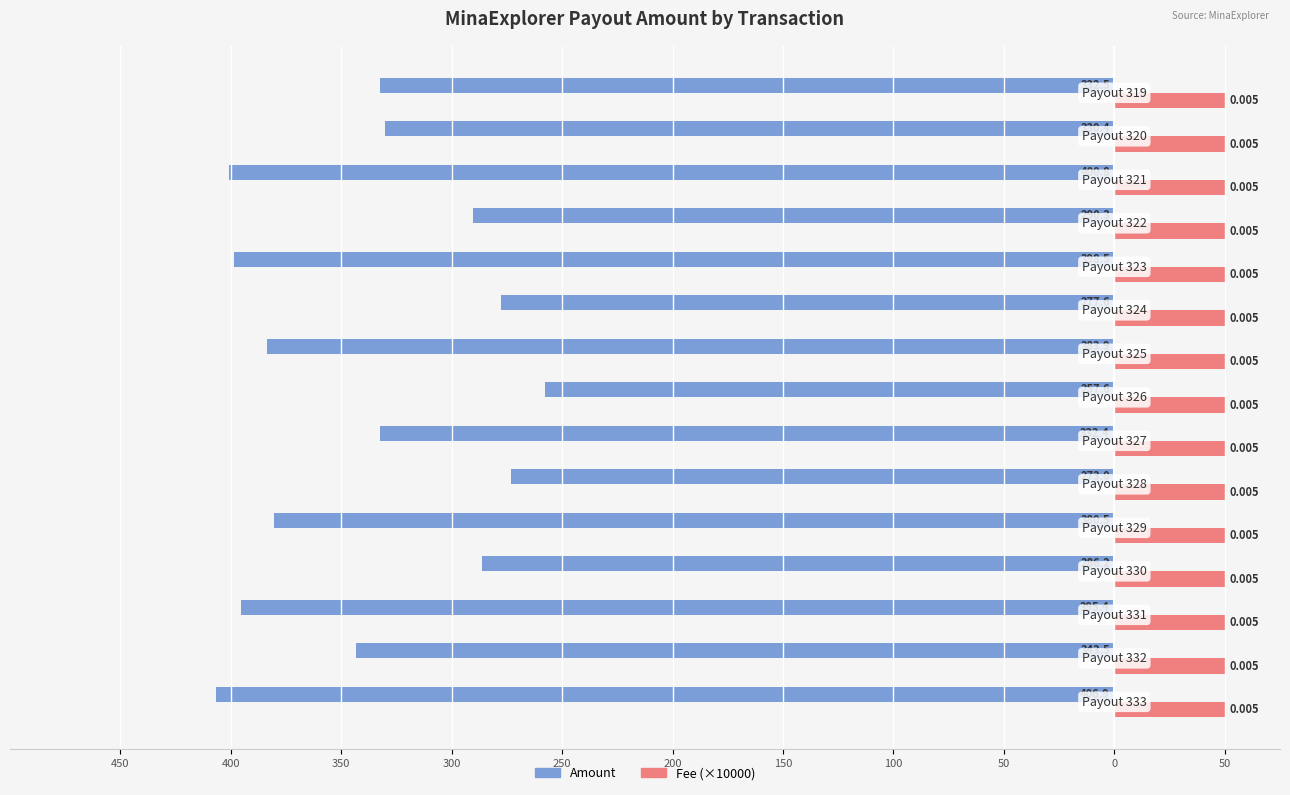

What are all the series names shown in the legend?

Amount, Fee (×10000)